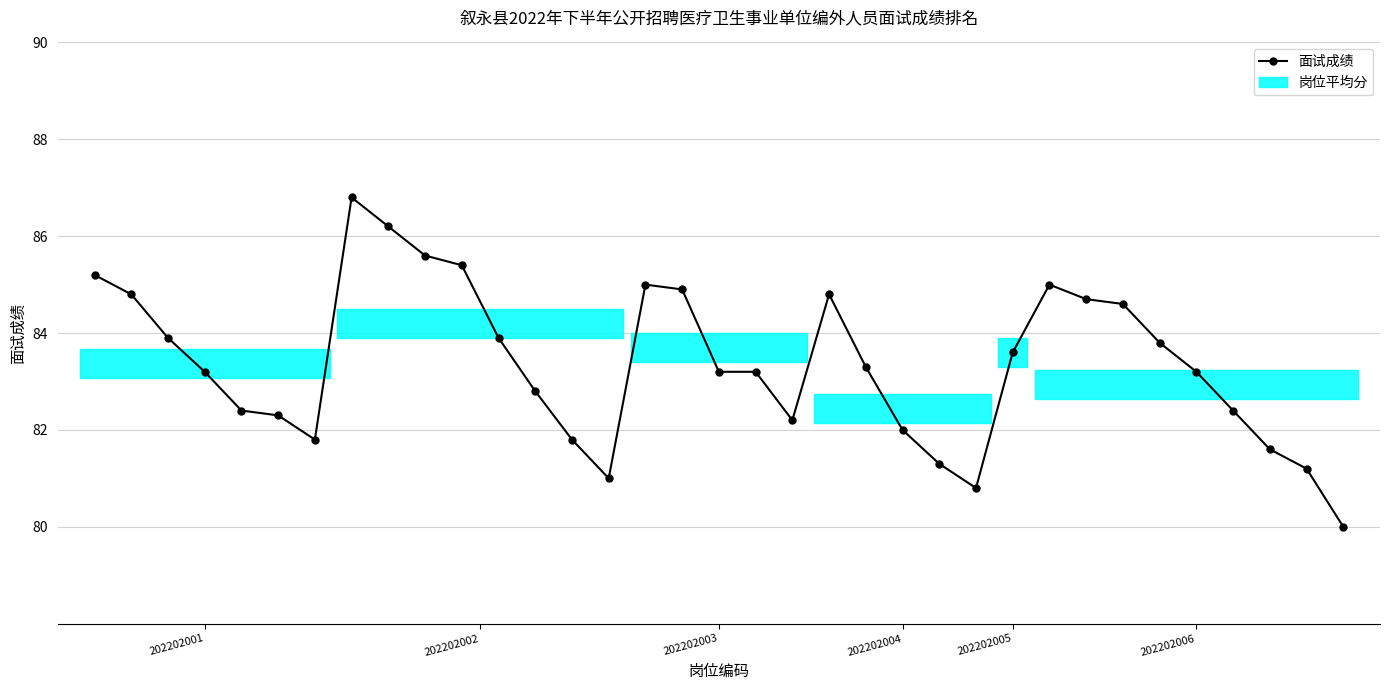

True or false: the data has more than 1 interior local peaks.

True